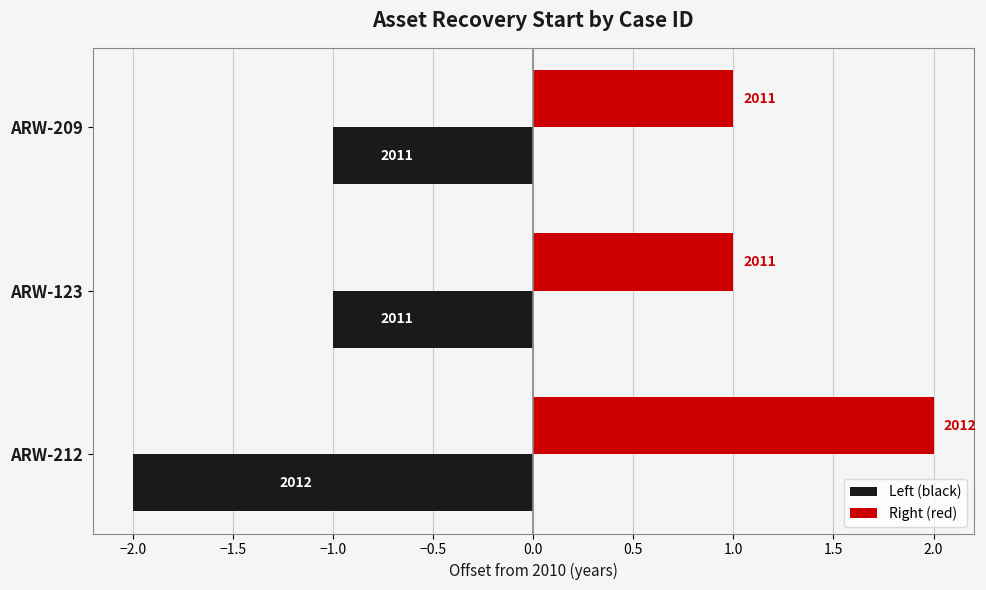

What is the value of the Right (red) bar at the 2nd from the left?

1